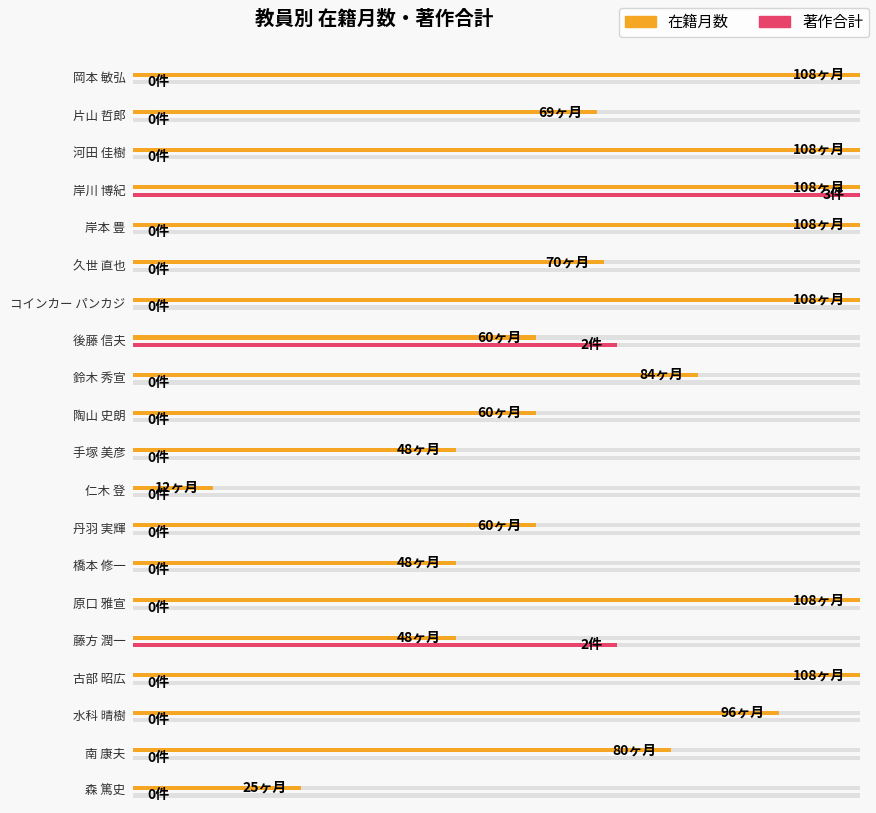

What is the minimum value for 在籍月数?

12